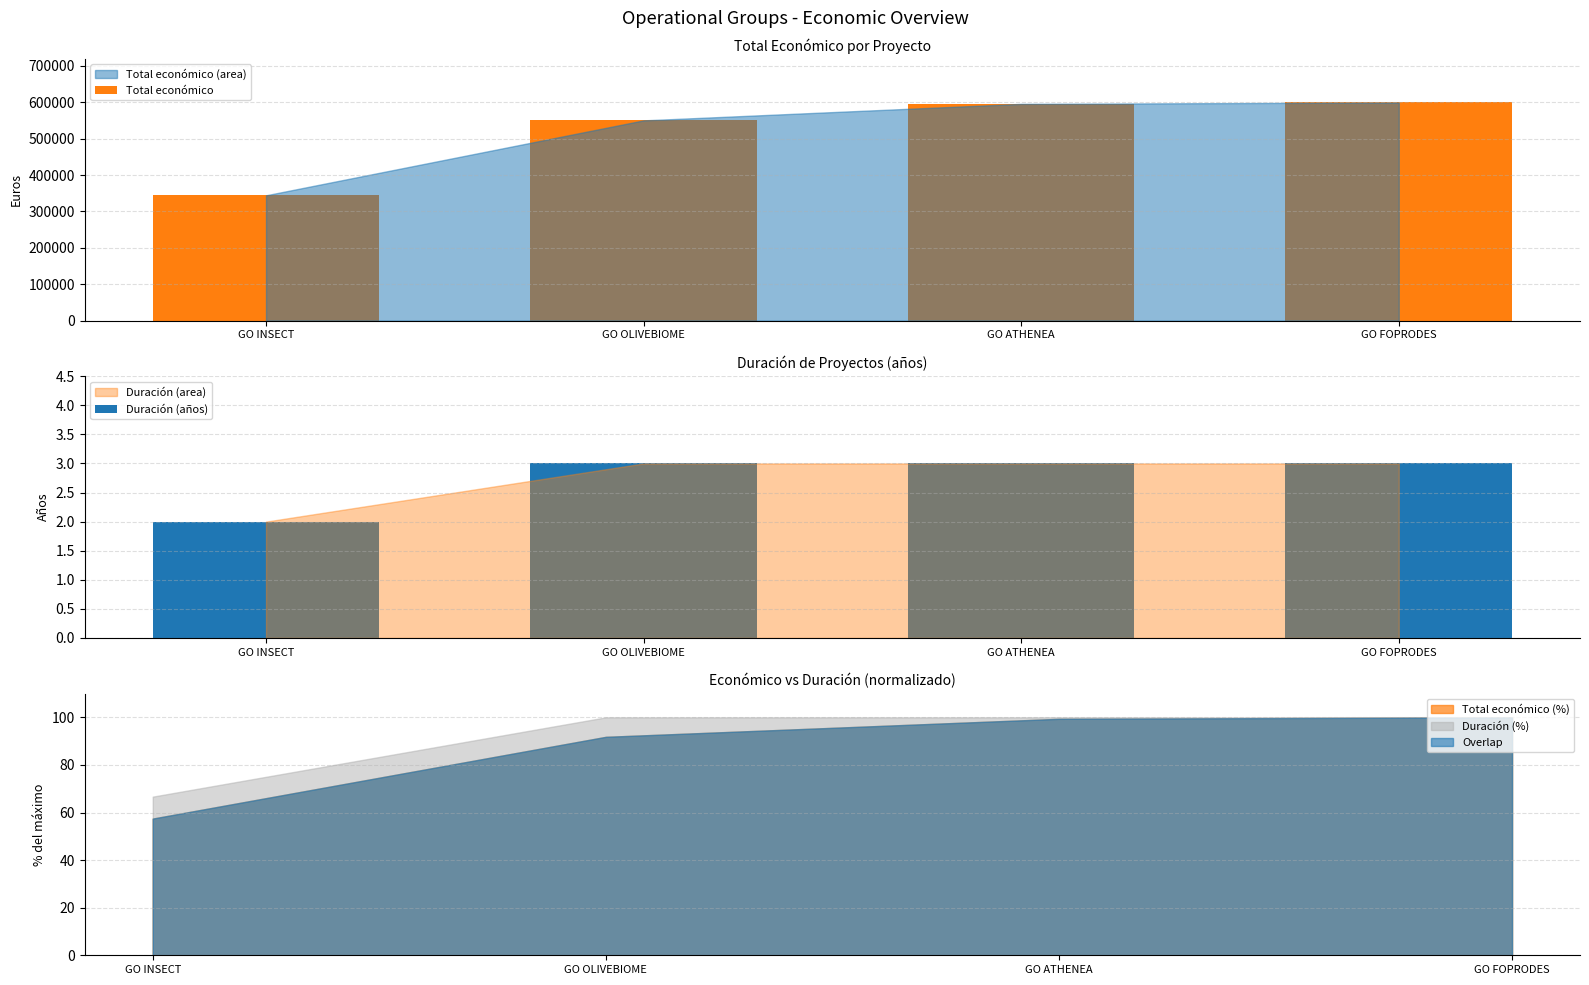

What is the value of the Duración (años) bar at the 4th from the left?

3